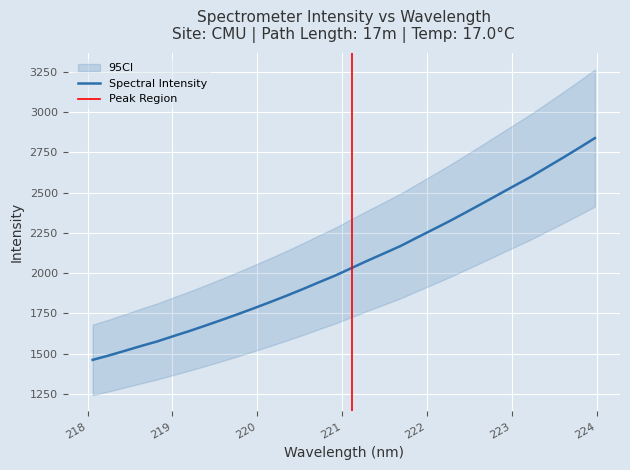

Reading left to right, what are all the values shown in this chart?

1460.6	1487.7	1517.2	1547.2	1575.7	1608.7	1640.9	1675.2	1710.2	1746.3	1783.5	1821.8	1860.9	1902.0	1944.6	1986.2	2032.8	2079.0	2123.6	2168.6	2220.1	2270.9	2322.1	2375.8	2430.6	2486.0	2541.4	2596.3	2656.0	2715.4	2776.6	2839.2